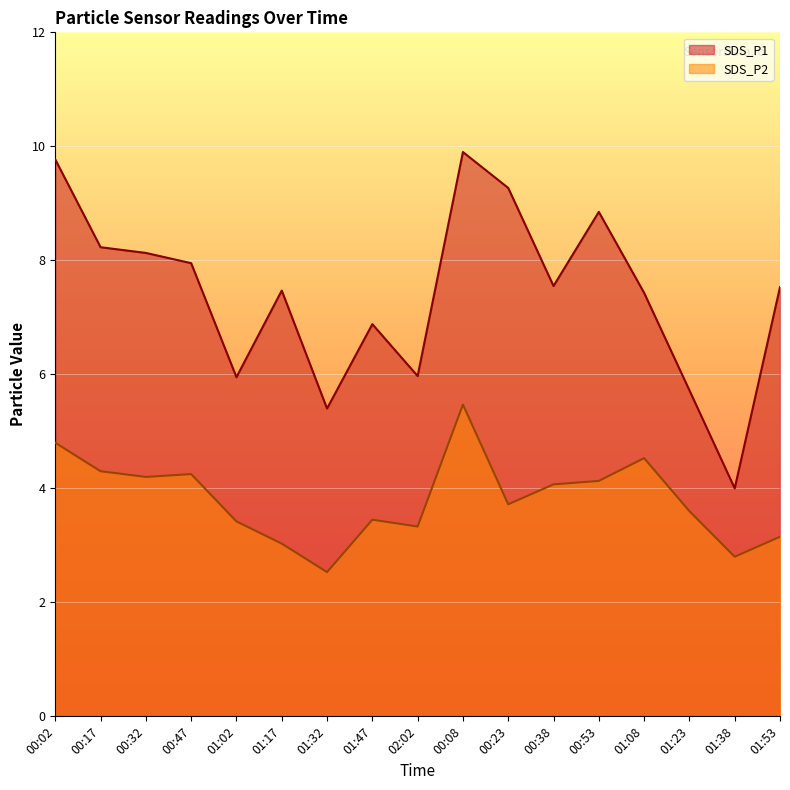

What is the minimum value shown in the chart?

2.5